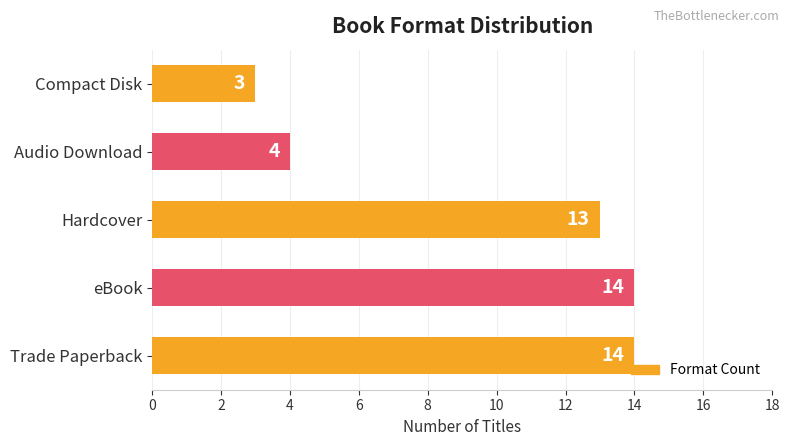

What is the greatest value displayed?

14